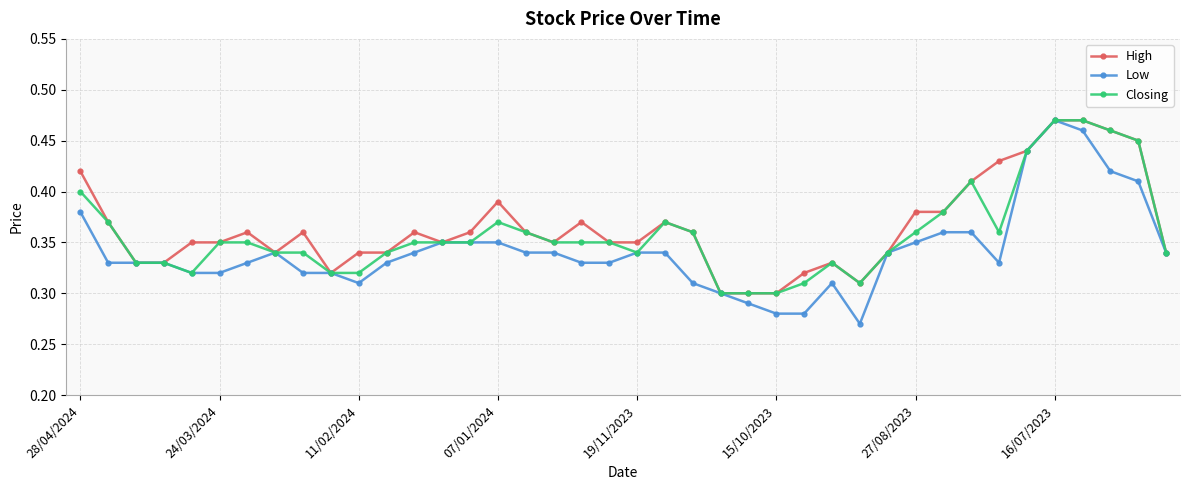

At how many categories does at least one series exceed 0?

40